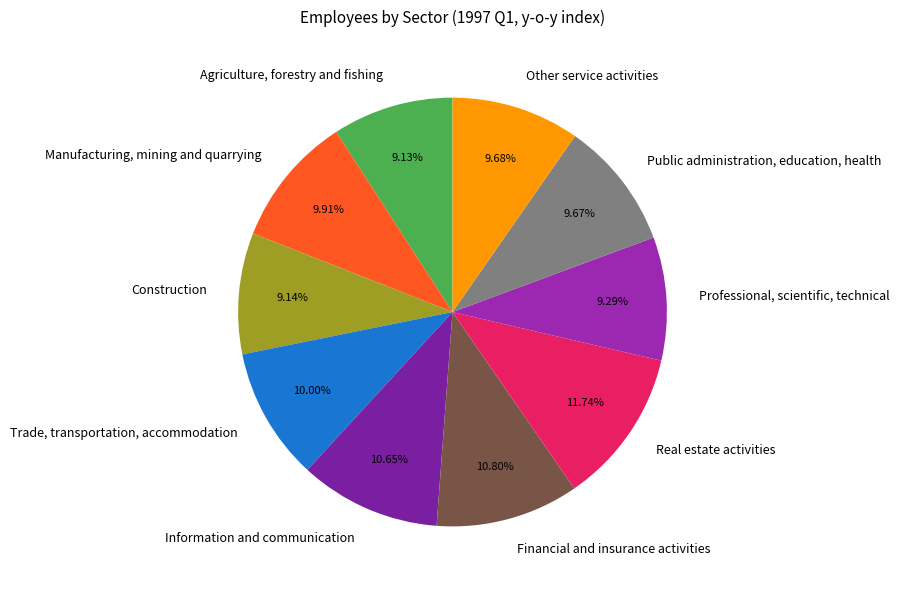

To the nearest percent, what percentage of the pie is Agriculture, forestry and fishing?

9%